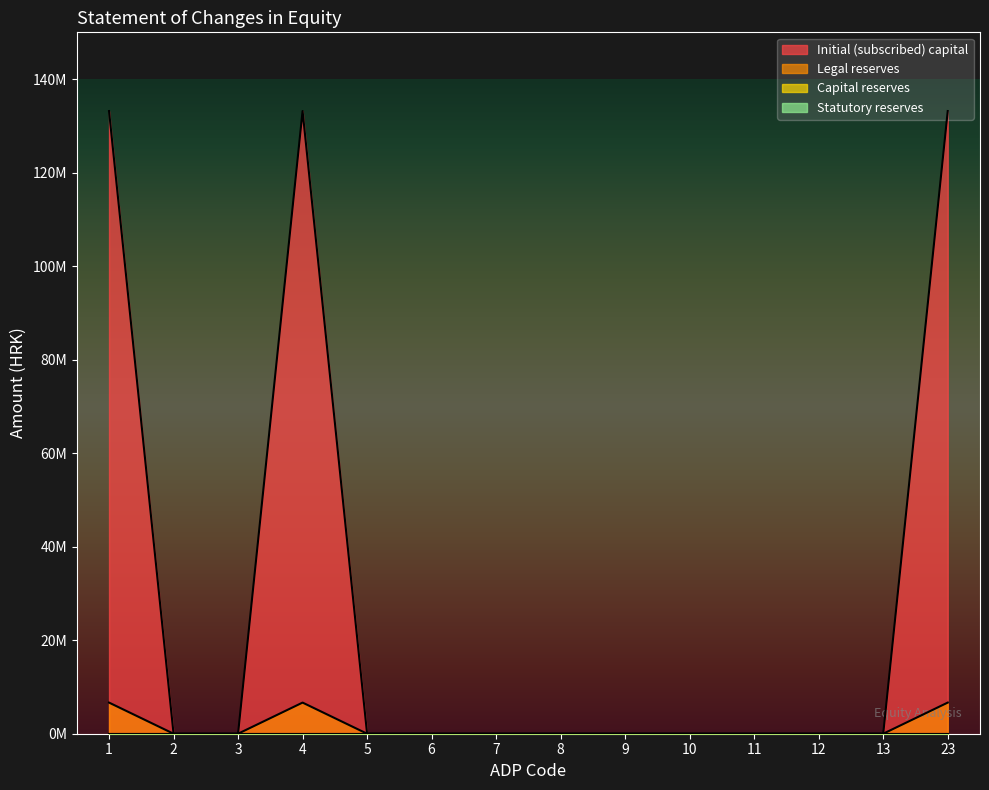

The value of Initial (subscribed) capital at 1 is 181173060. True or false?

False